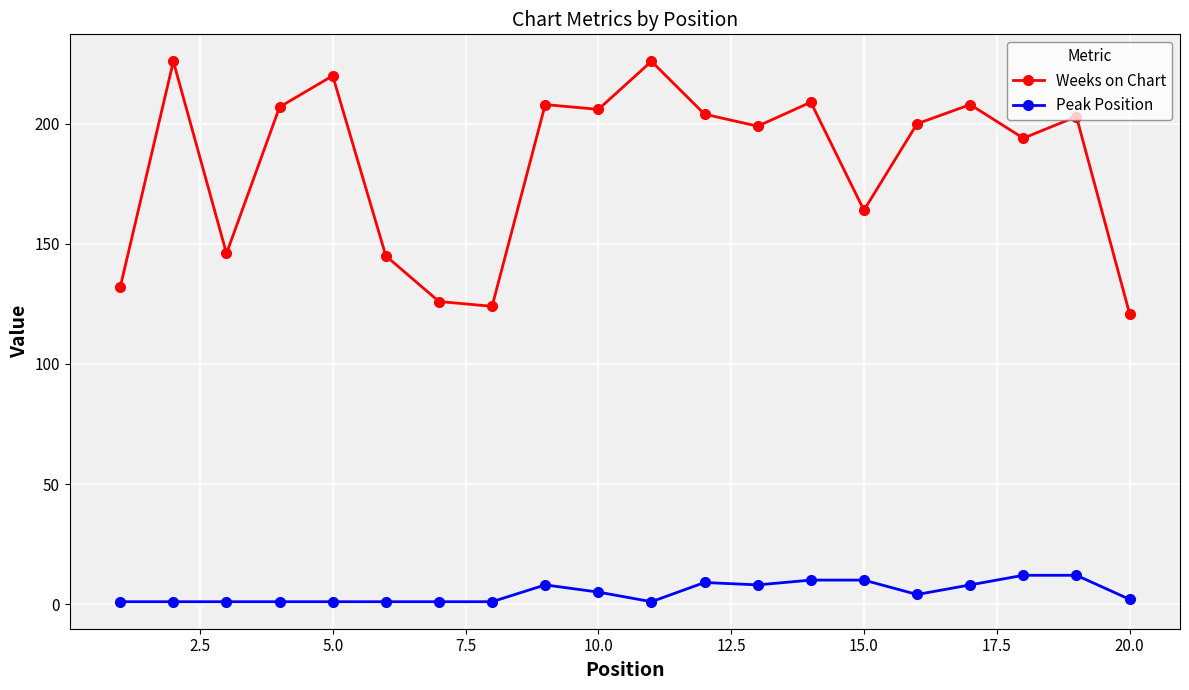

What is the sum of all Peak Position values?

97